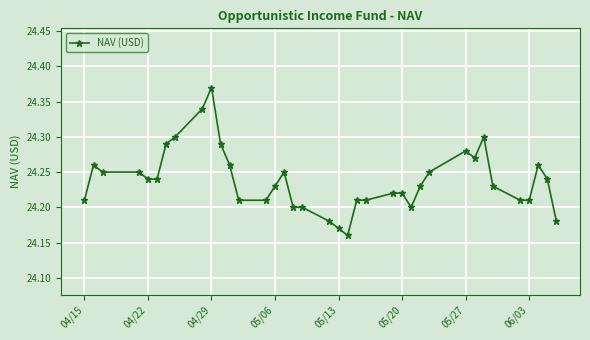

What is the sum of all values?

896.8